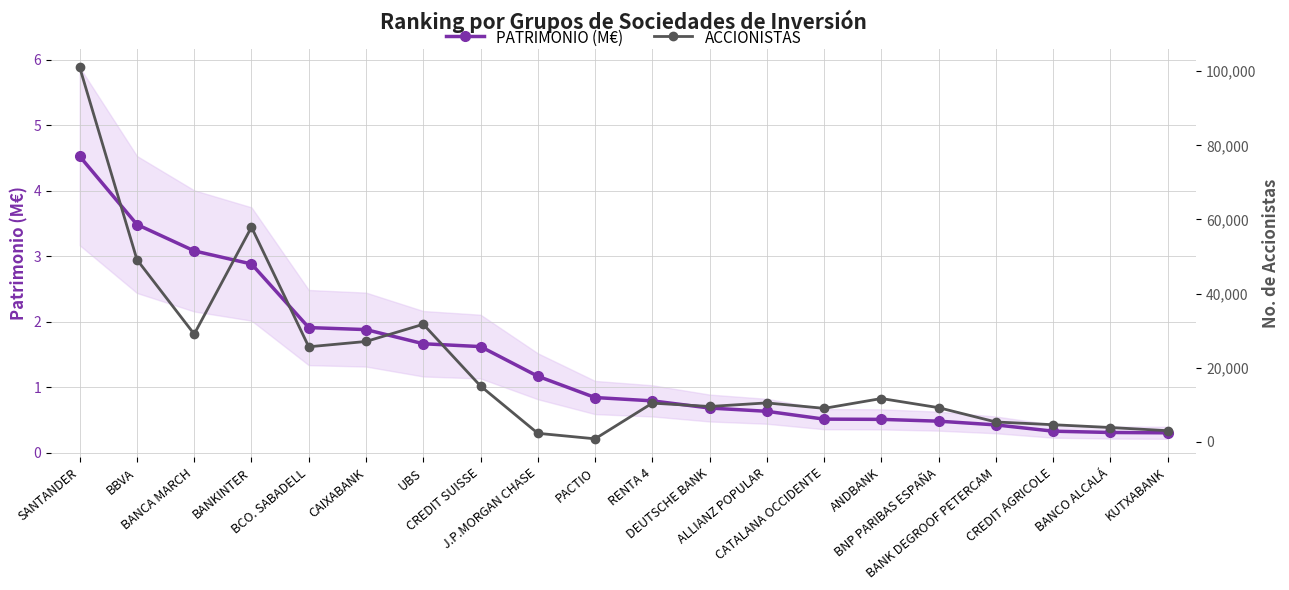

Which series has the widest spread of values?

ACCIONISTAS